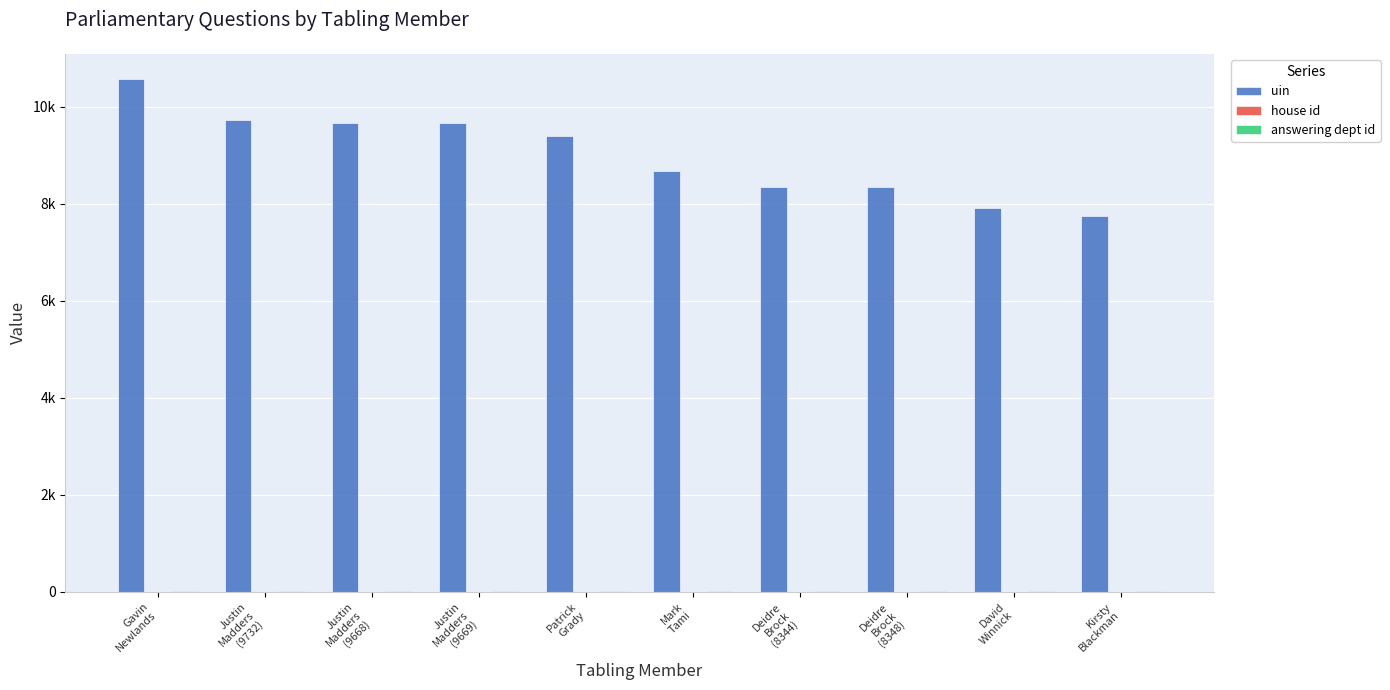

Are the bars horizontal?

No